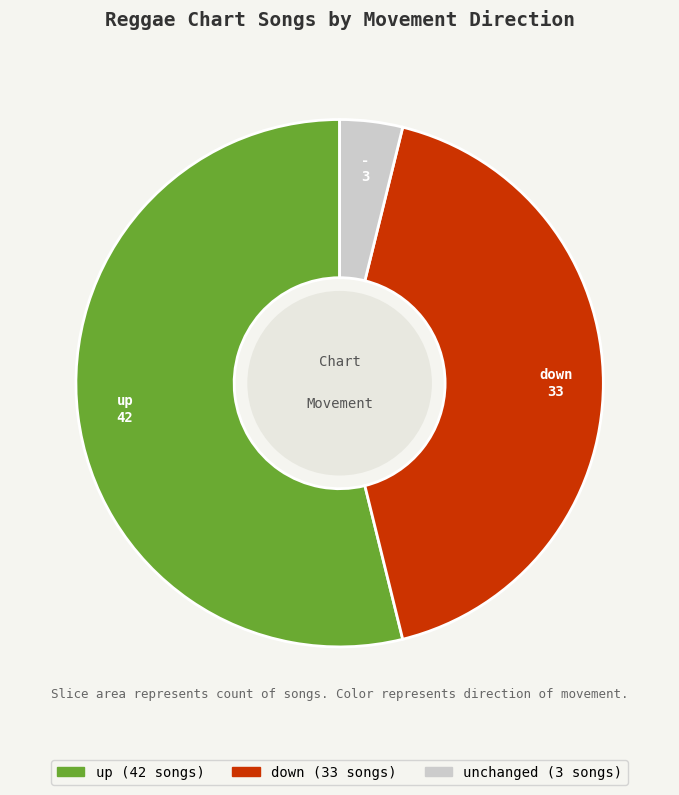

How many segments does this pie chart have?

3